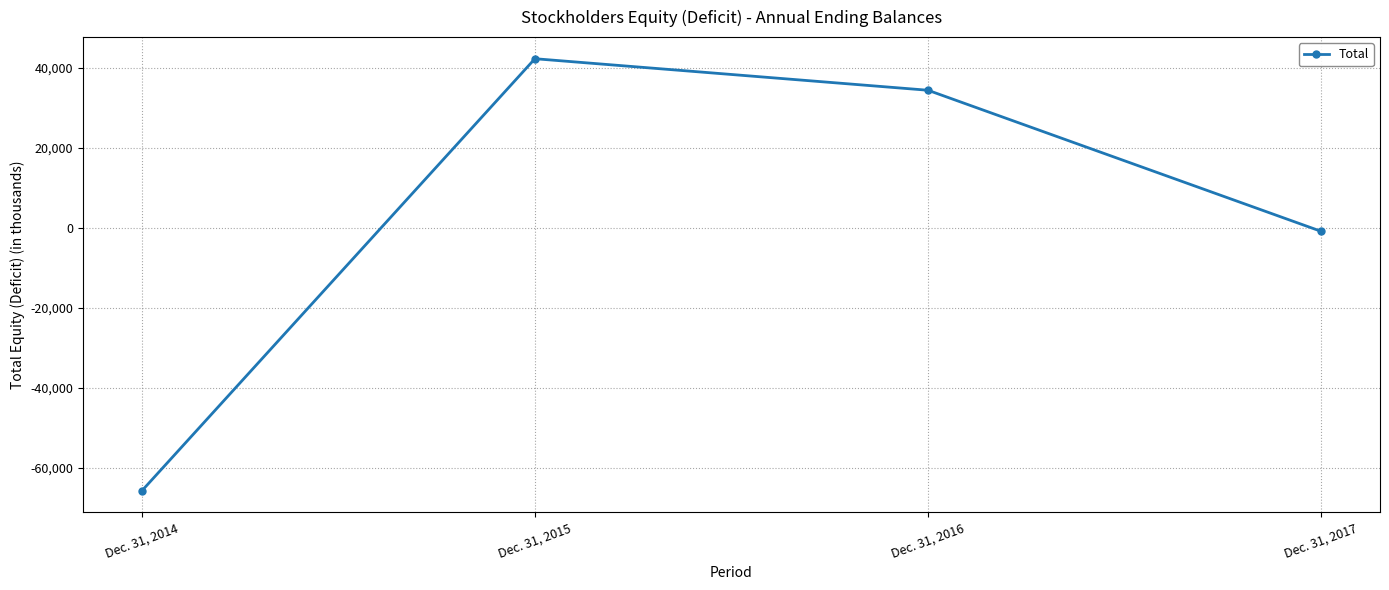

What value does the data have at Dec. 31, 2014, to the nearest 10?

-65830